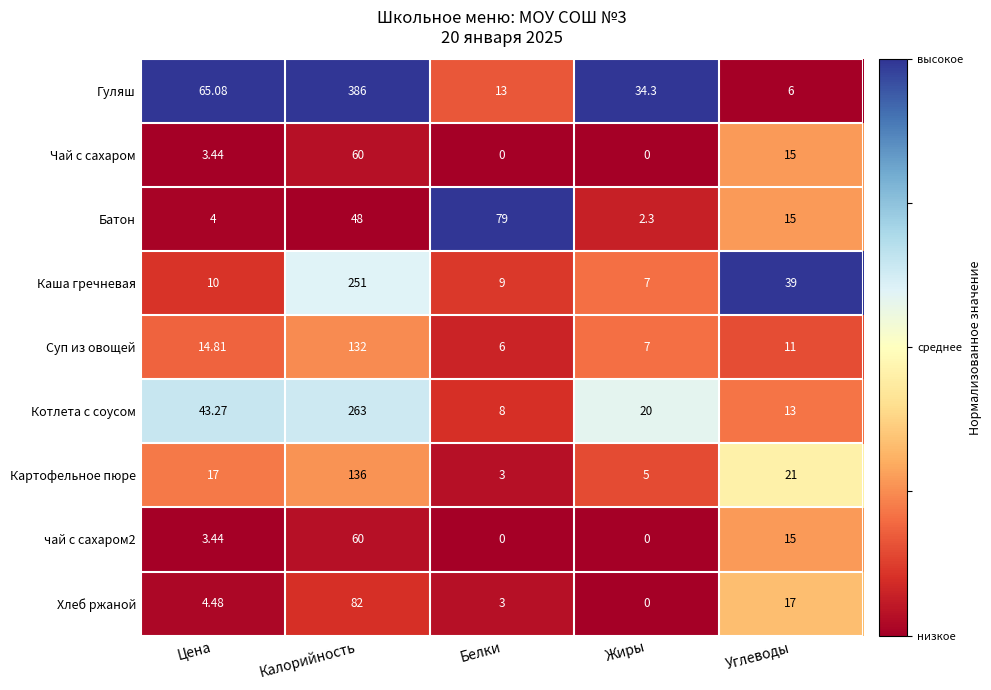

At which category is the sum across all series the highest?

Калорийность